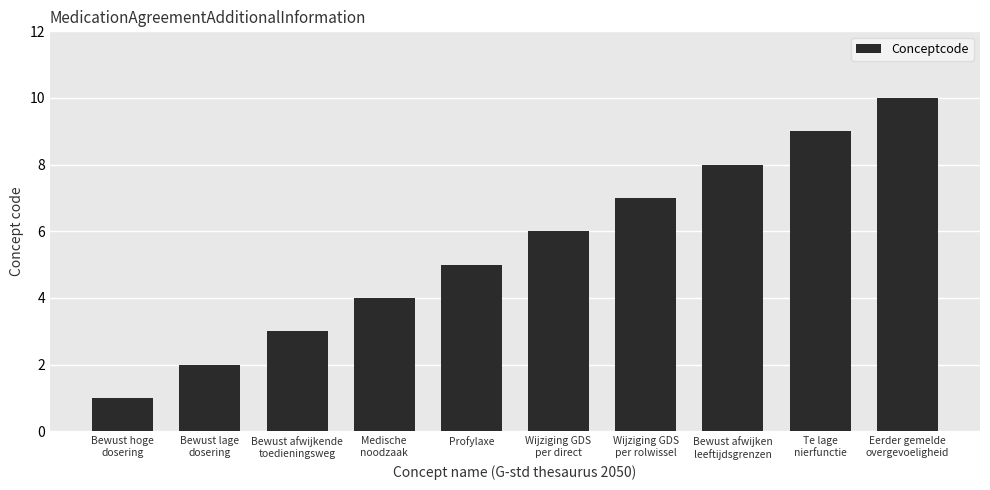

What is the difference between the values at Bewust afwijken
leeftijdsgrenzen and Bewust lage
dosering?

6